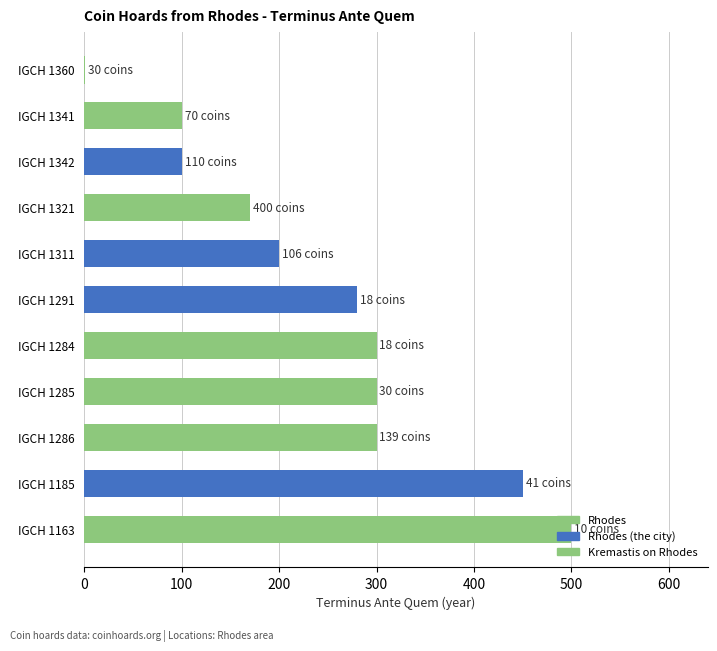

What is the greatest value displayed?

500